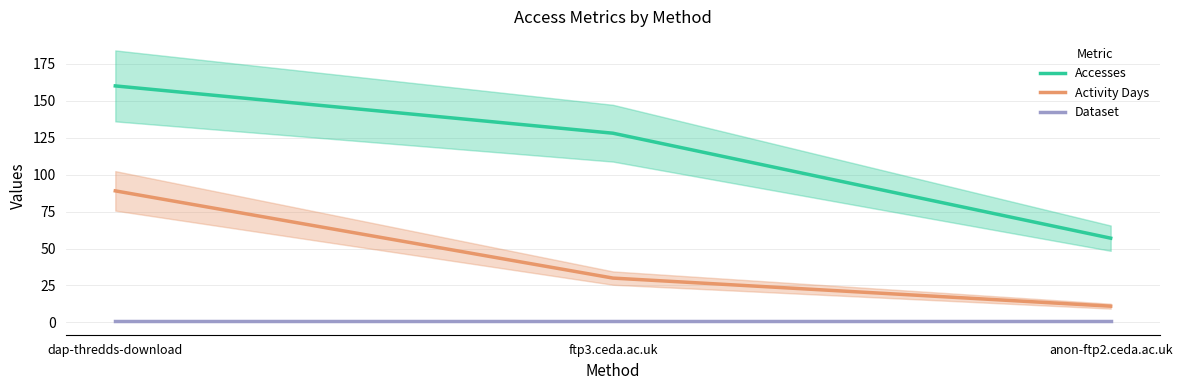

What position from the left is anon-ftp2.ceda.ac.uk?

3